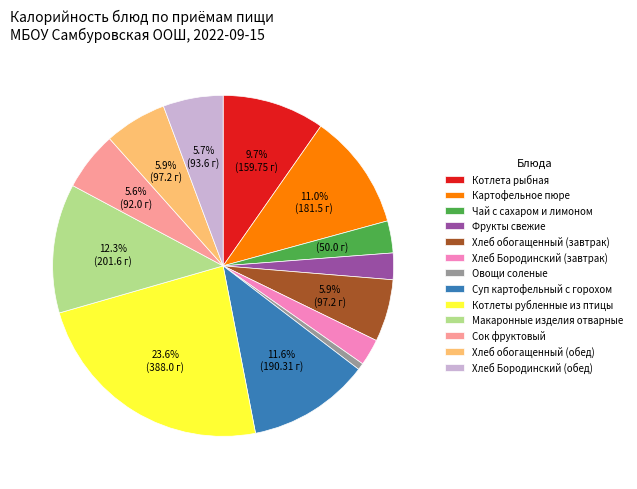

To the nearest percent, what percentage of the pie is Макаронные изделия отварные?

12%